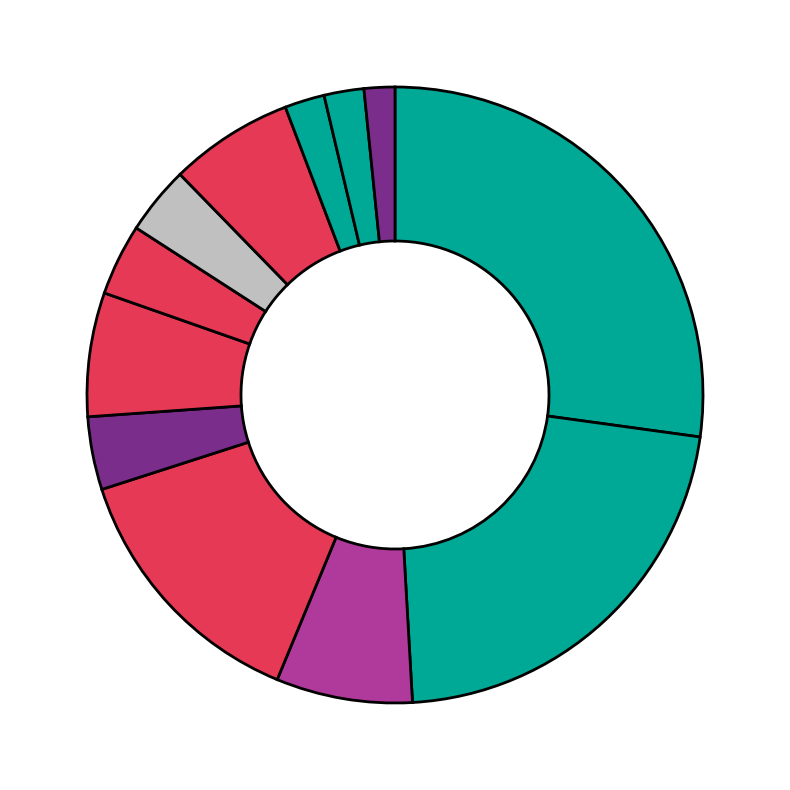

To the nearest percent, what is the difference between the largest and smallest slice percentages?

26%